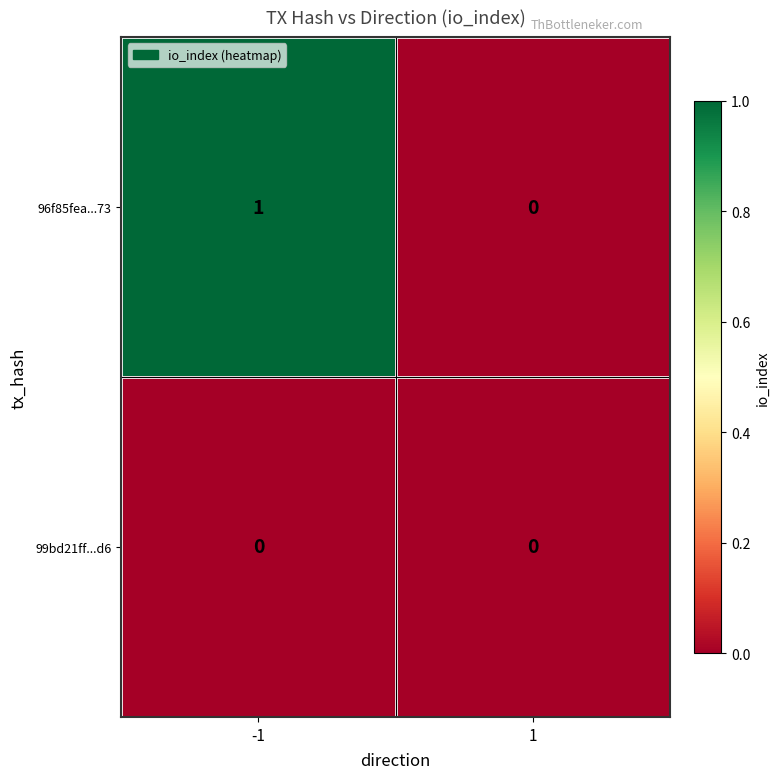

Reading left to right, what are all the values shown in this chart?

96f85fea...73: 1	0
99bd21ff...d6: 0	0